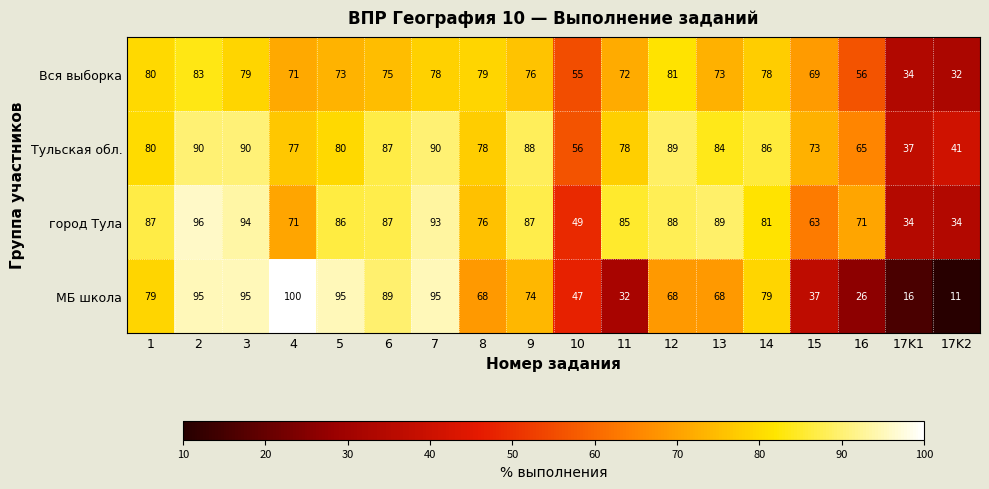

What is the sum of the Тульская обл. values at 4 and 17K2?

118